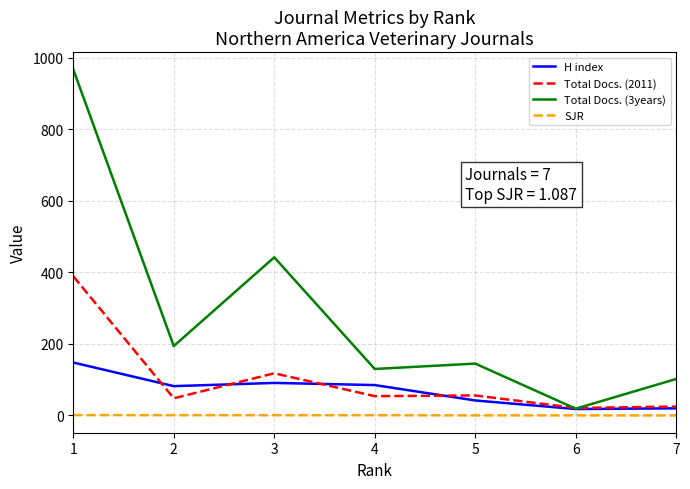

True or false: Total Docs. (2011) and SJR intersect in this chart.

False